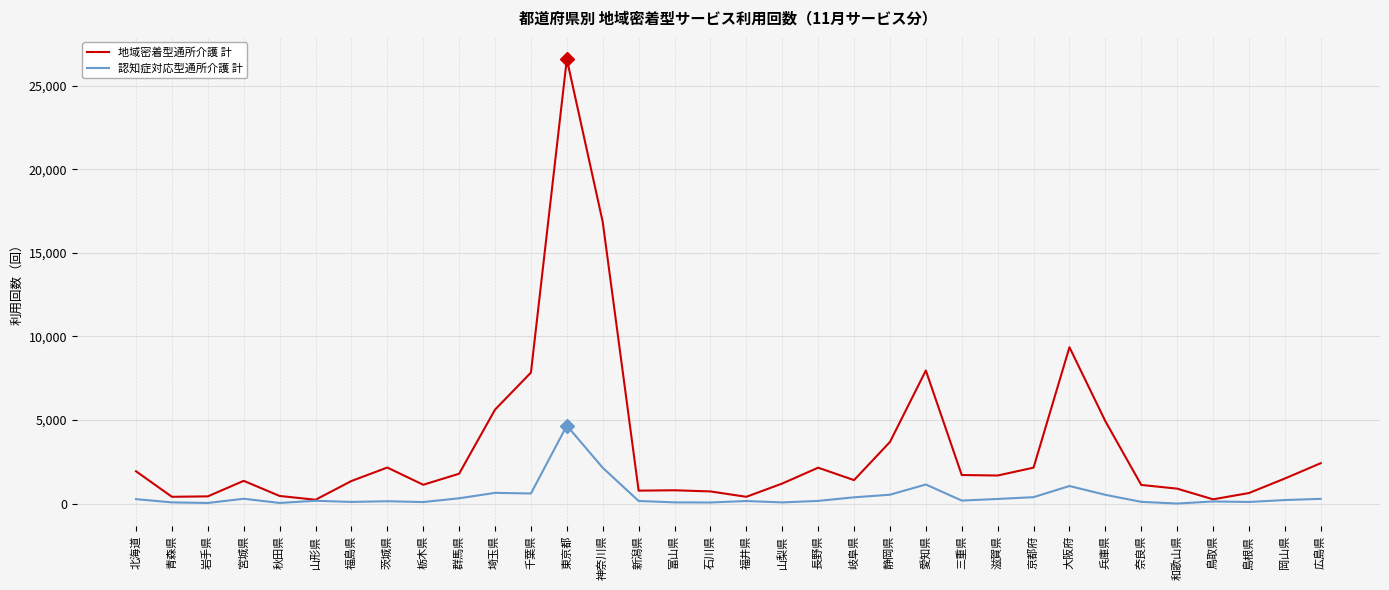

What is the difference between the second highest and minimum values in the 地域密着型通所介護 計 series?

16609